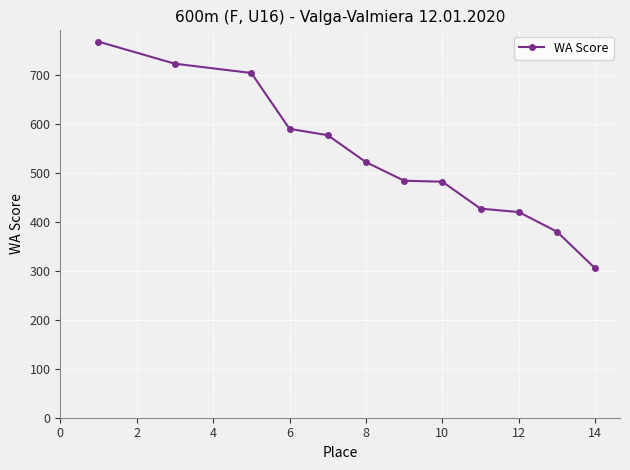

True or false: the data has more than 2 interior local peaks.

False